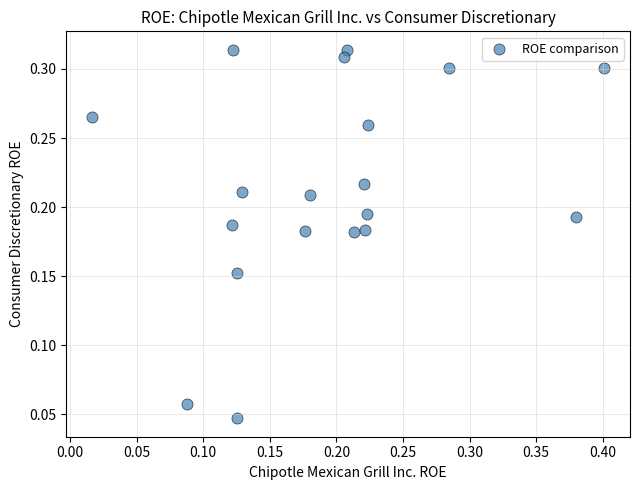

What is the range of X values (max minus min)?

0.4